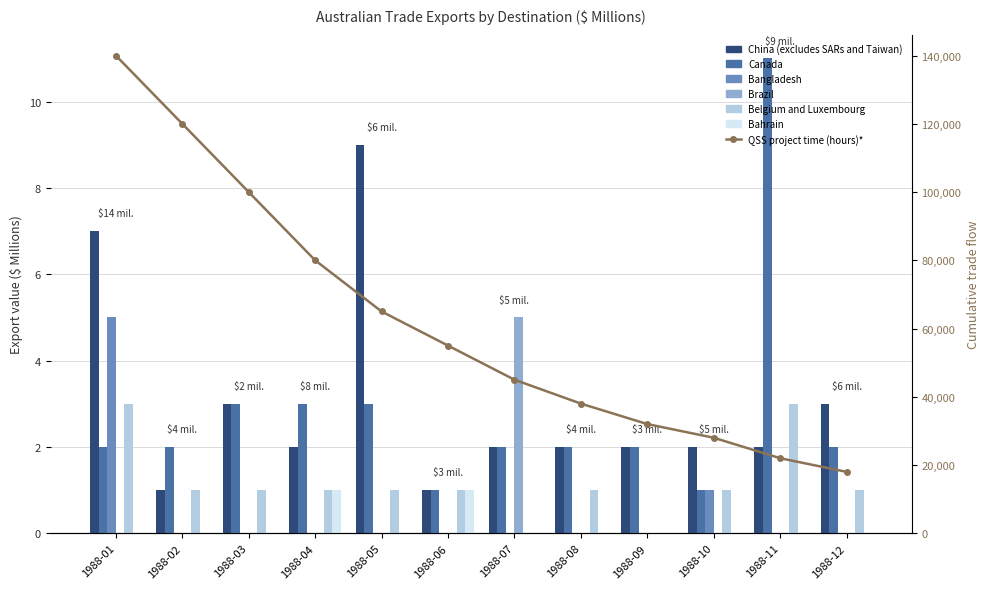

How many categories are shown in the chart?

12